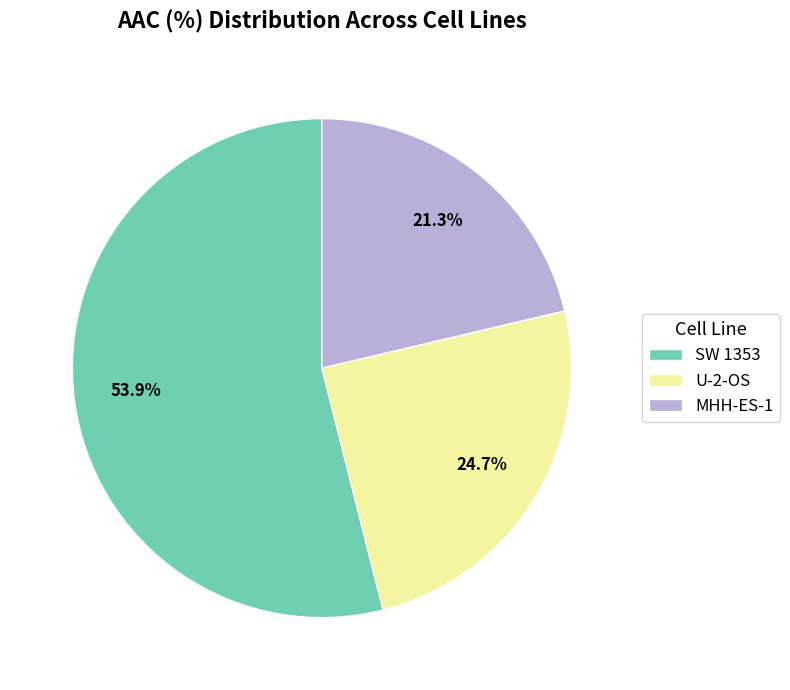

How many slices are in this pie chart?

3